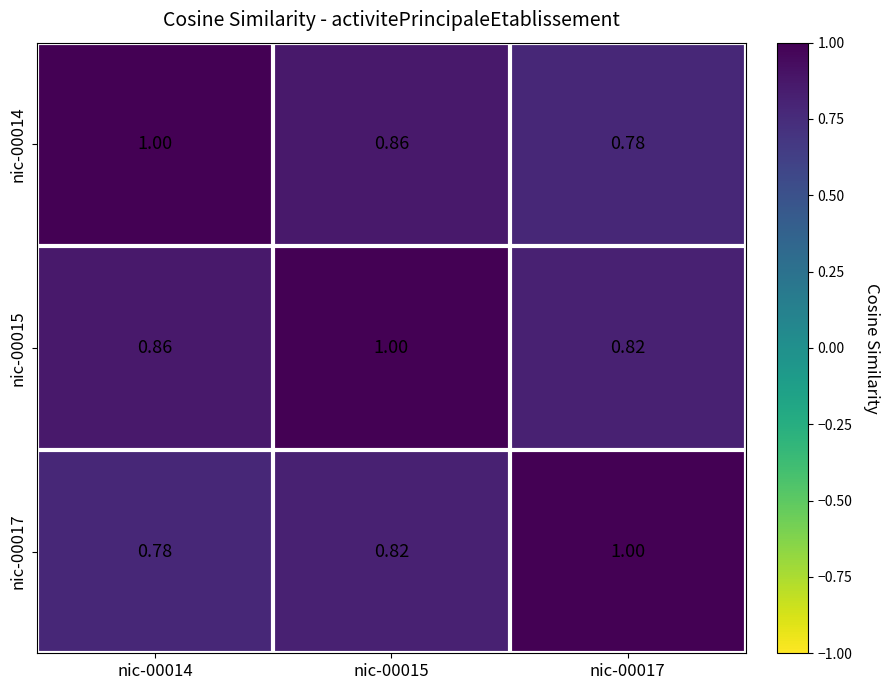

How many categories are shown in the chart?

3